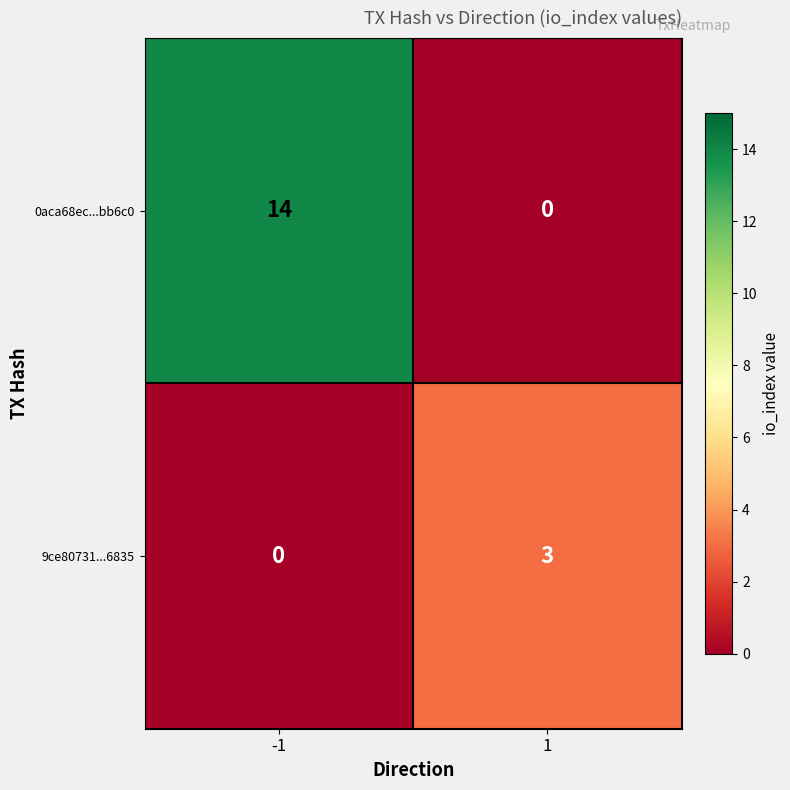

What is the sum of the 9ce80731...6835 values at 1 and -1?

3